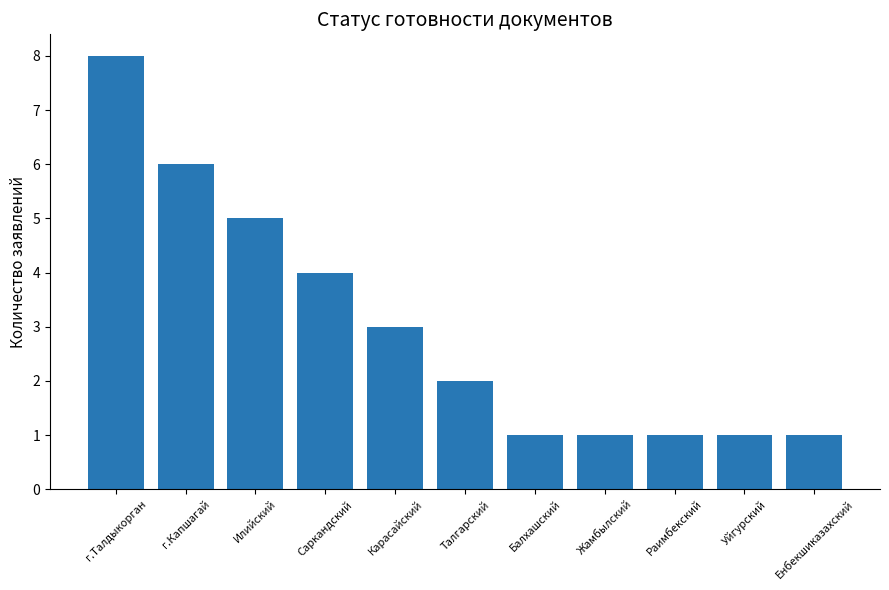

Are the bars grouped side by side (vs. stacked)?

No